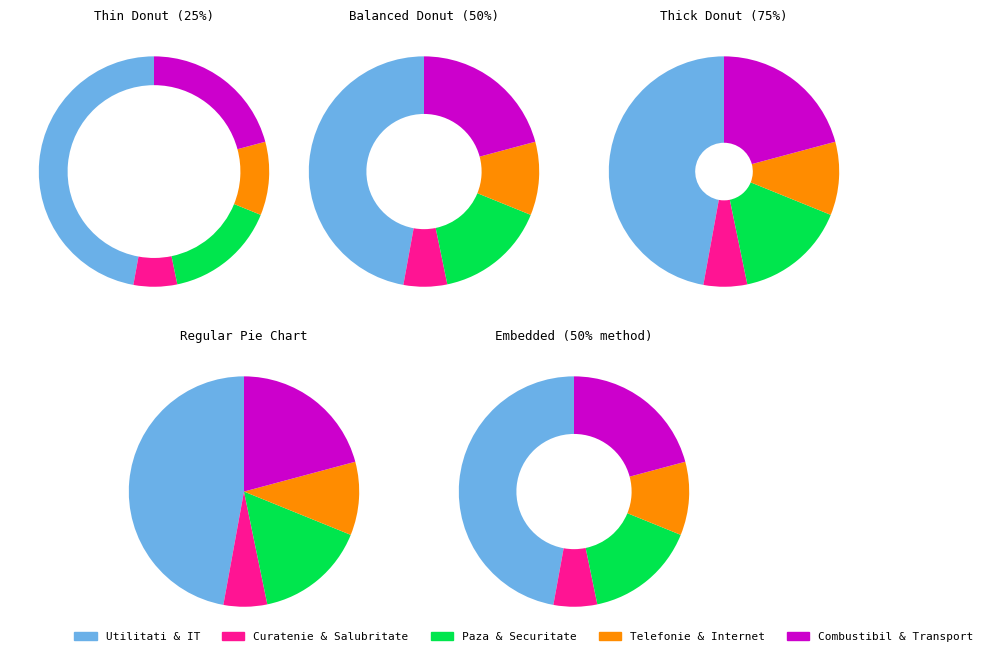

Does any single category account for the majority?

No